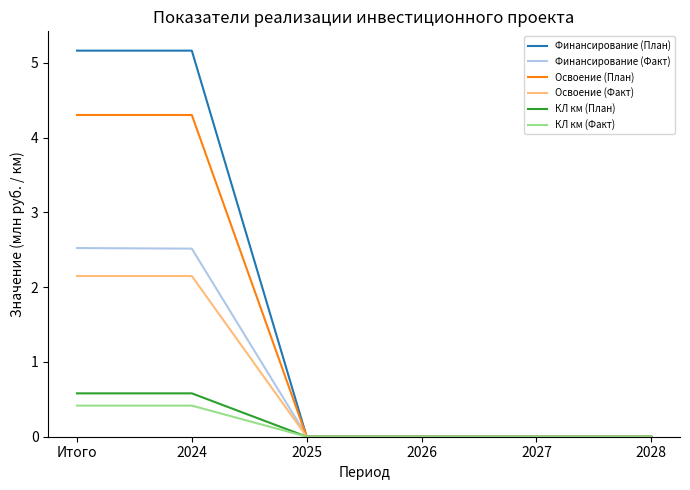

True or false: Финансирование (План) has a value of 0.0 at 2028.

True